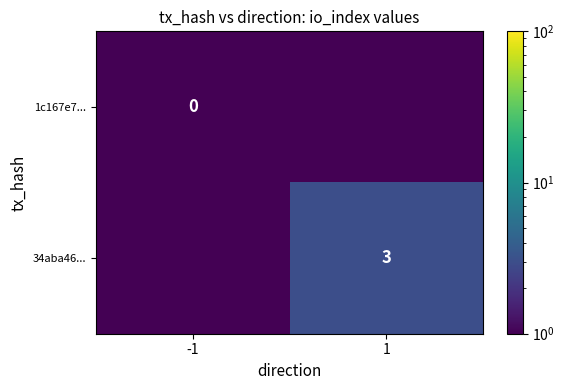

Is it true that 34aba46... equals 3.0 at 1?

True